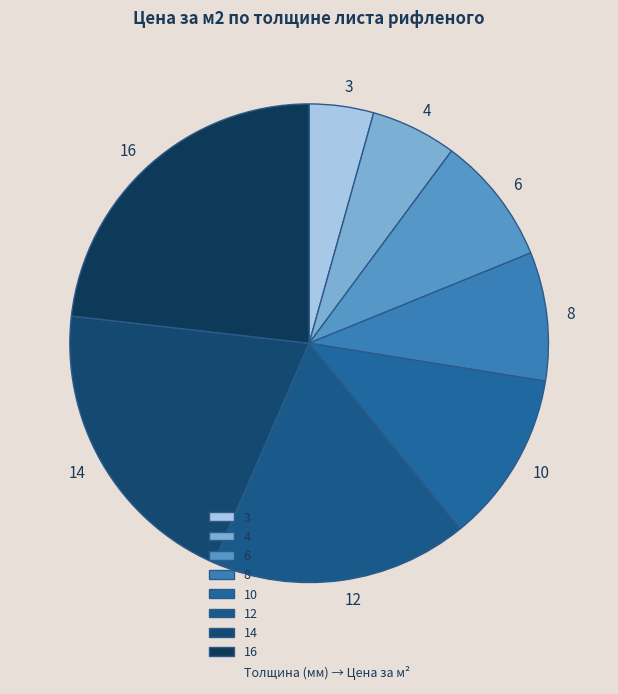

Does 8 represent more than half of the total?

No